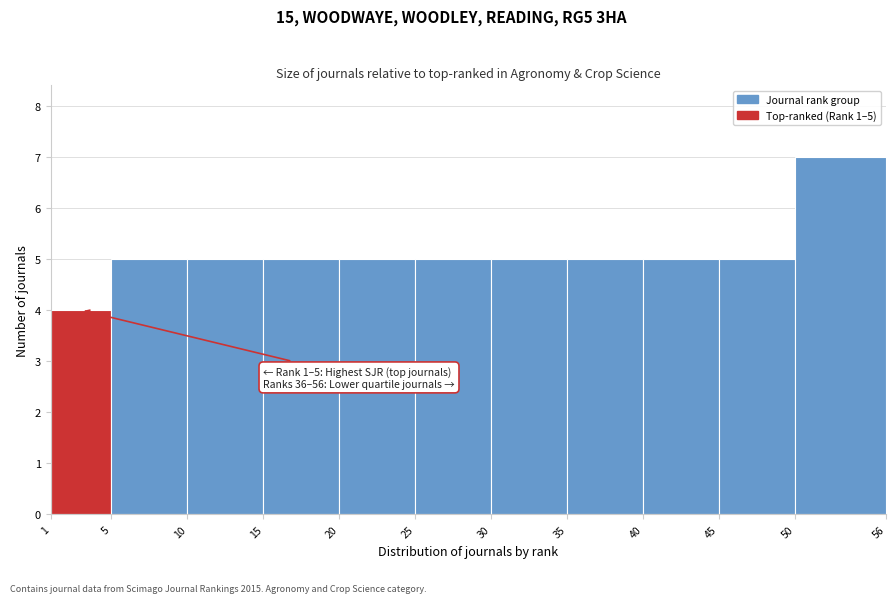

Over which range of the x-axis is the bar tallest?

50 to 56